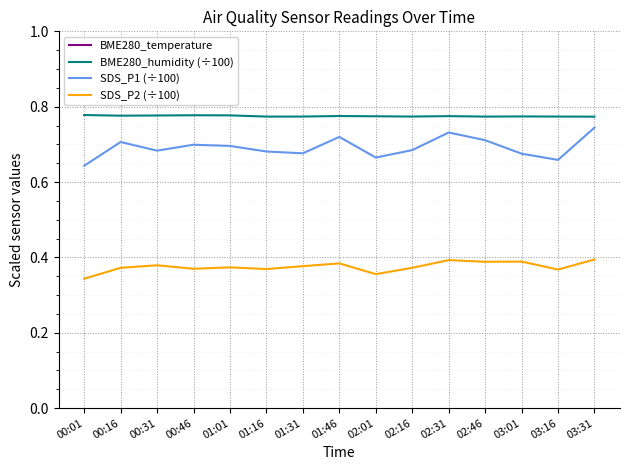

What is the total value across all series at 01:01?

3.9